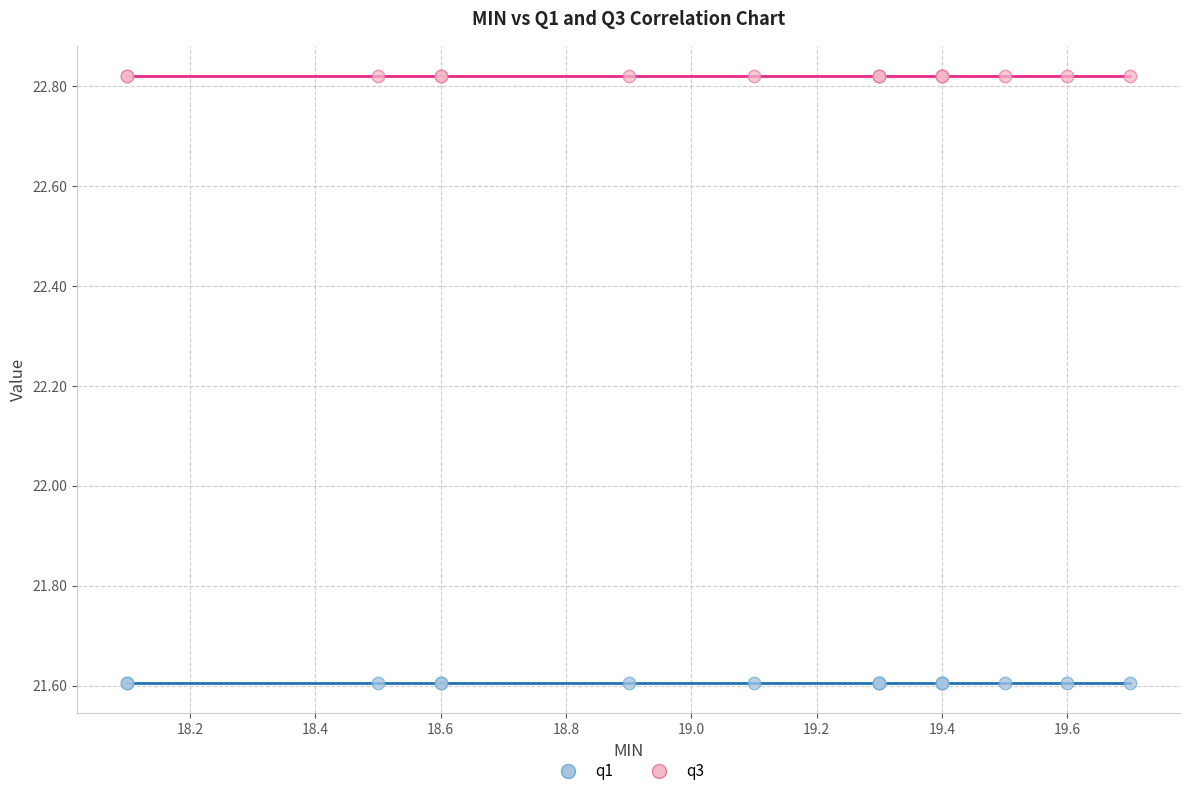

Which series contains the highest Y value?

q3